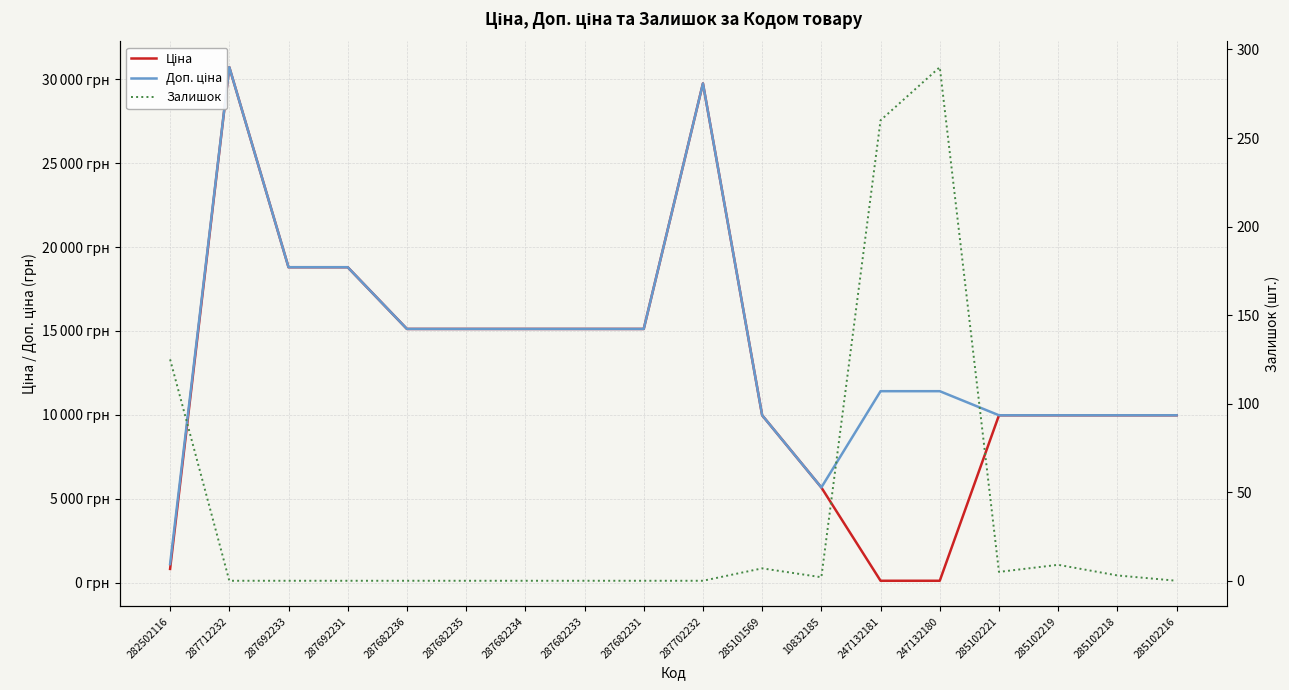

Reading left to right, transcribe all the data shown in this chart.

Ціна: 282502116=818.5	287712232=30717.1	287692233=18796.8	287692231=18796.8	287682236=15120.0	287682235=15120.0	287682234=15120.0	287682233=15120.0	287682231=15120.0	287702232=29747.2	285101569=9975.0	10832185=5673.8	247132181=114.1	247132180=114.1	285102221=9975.0	285102219=9975.0	285102218=9975.0	285102216=9975.0
Доп. ціна: 282502116=1109.2	287712232=30717.1	287692233=18796.8	287692231=18796.8	287682236=15120.0	287682235=15120.0	287682234=15120.0	287682233=15120.0	287682231=15120.0	287702232=29747.2	285101569=9975.0	10832185=5673.8	247132181=11410.0	247132180=11410.0	285102221=9975.0	285102219=9975.0	285102218=9975.0	285102216=9975.0
Залишок: 282502116=125.0	287712232=0.0	287692233=0.0	287692231=0.0	287682236=0.0	287682235=0.0	287682234=0.0	287682233=0.0	287682231=0.0	287702232=0.0	285101569=7.0	10832185=2.0	247132181=260.0	247132180=290.0	285102221=5.0	285102219=9.0	285102218=3.0	285102216=0.0